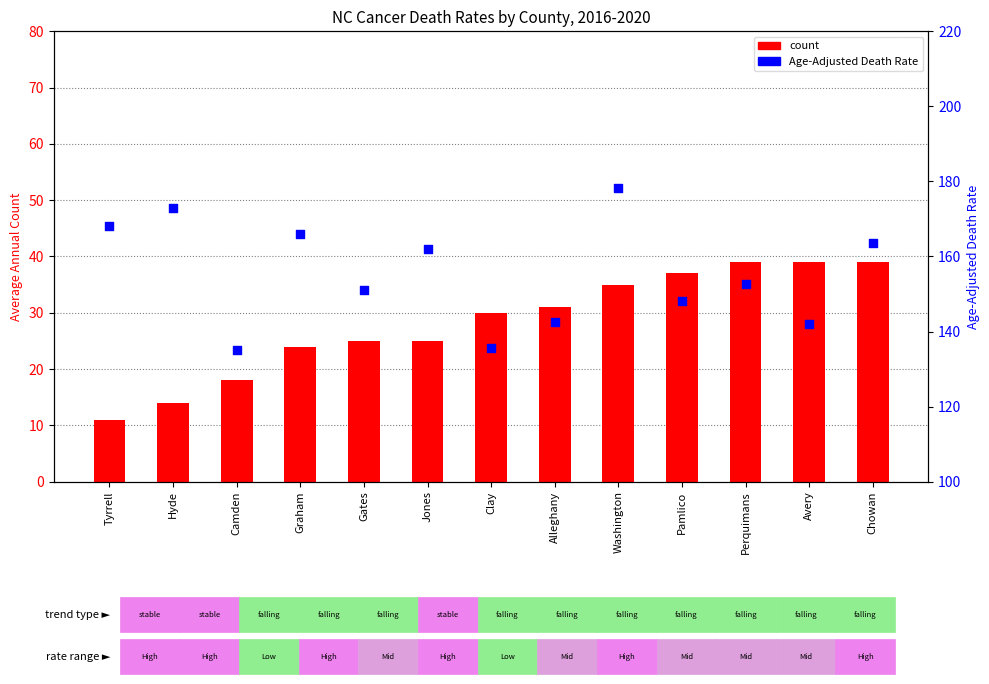

What are all the series names shown in the legend?

count, Age-Adjusted Death Rate